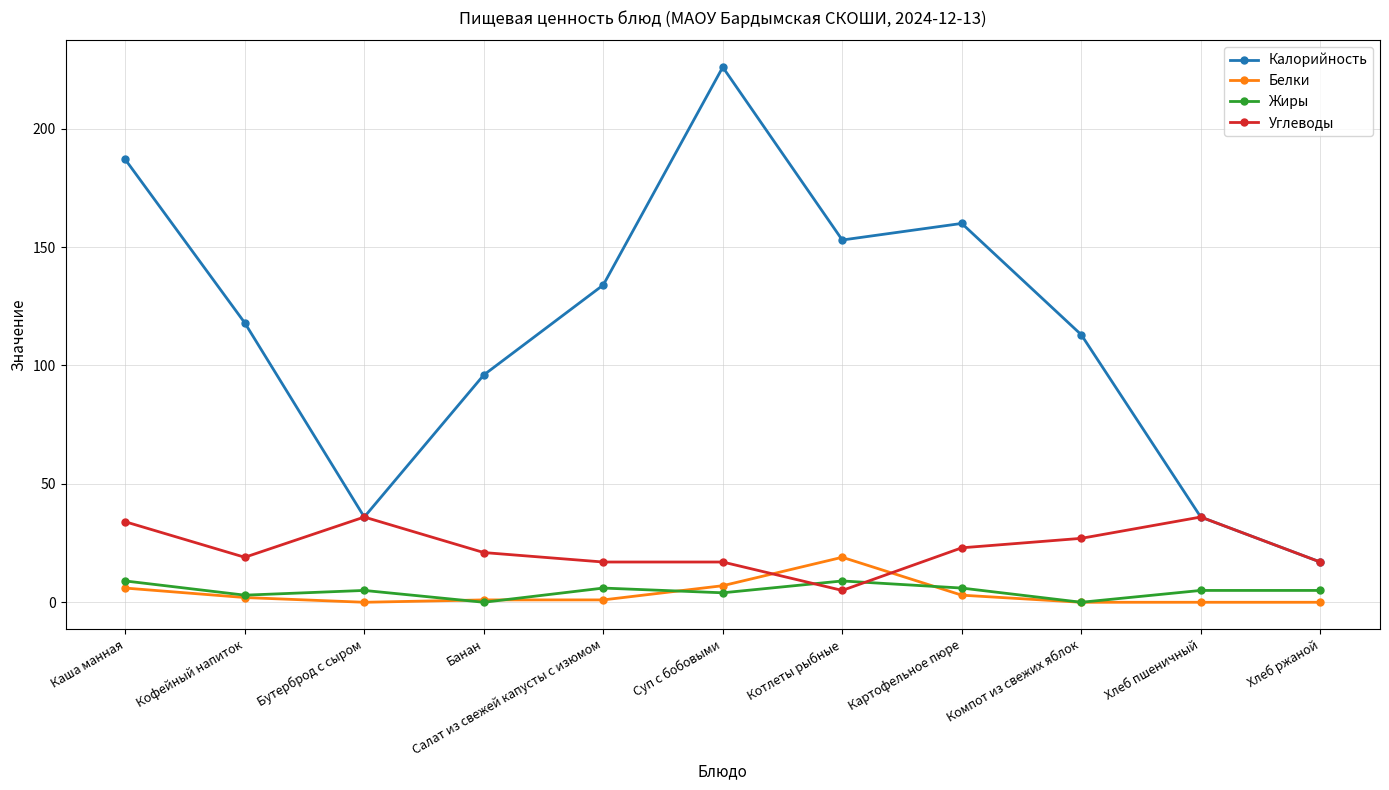

Which category has the highest value in the Белки series?

Котлеты рыбные